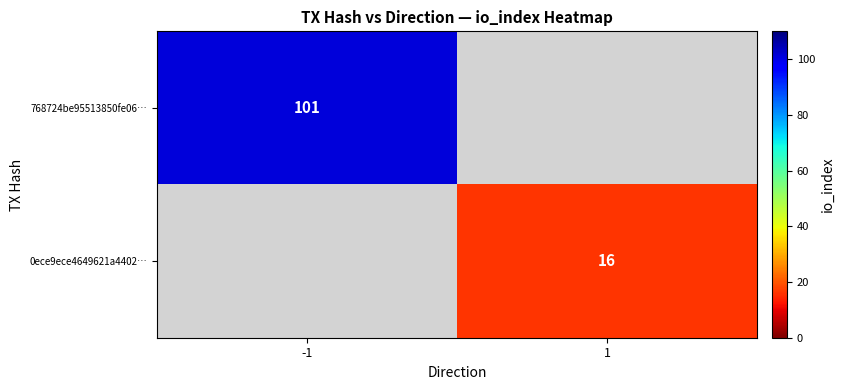

The 768724be95513850fe06… series shows 179 at -1. True or false?

False